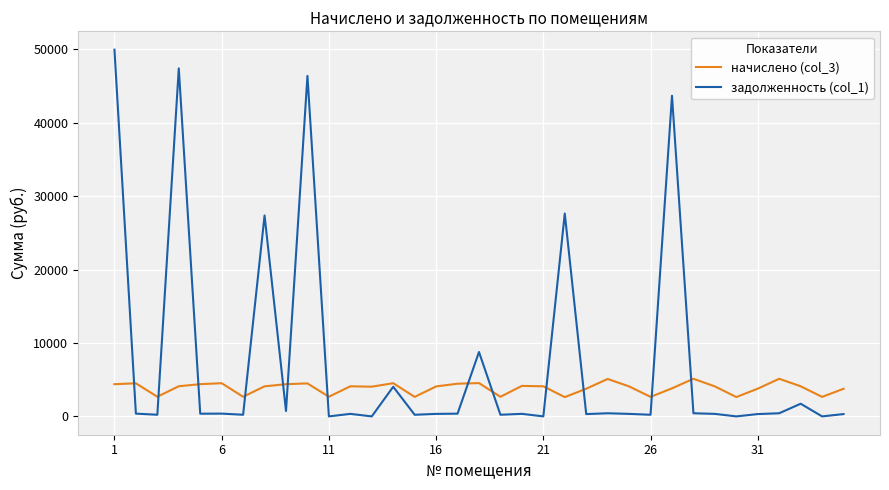

List the series in order of their peak value, highest first.

задолженность (col_1), начислено (col_3)